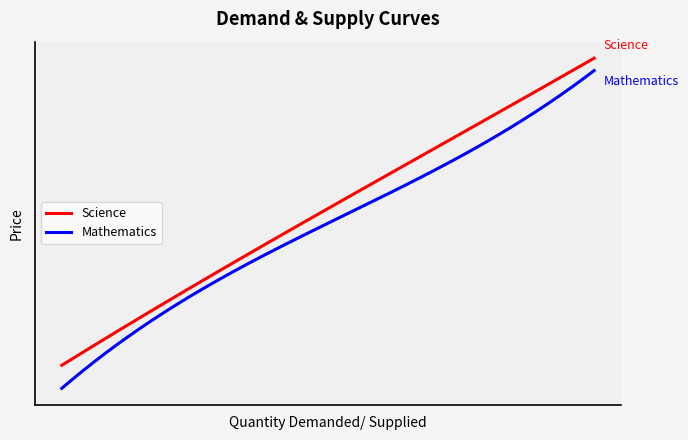

What is the difference between the maximum and minimum values in the Science series?

132